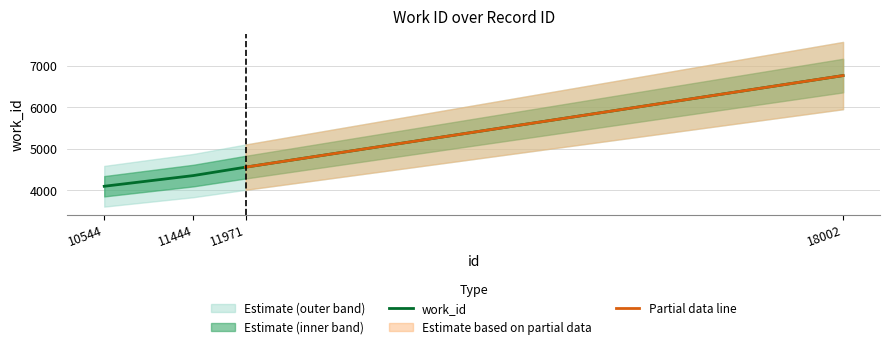

What is the sum of all values?

19765